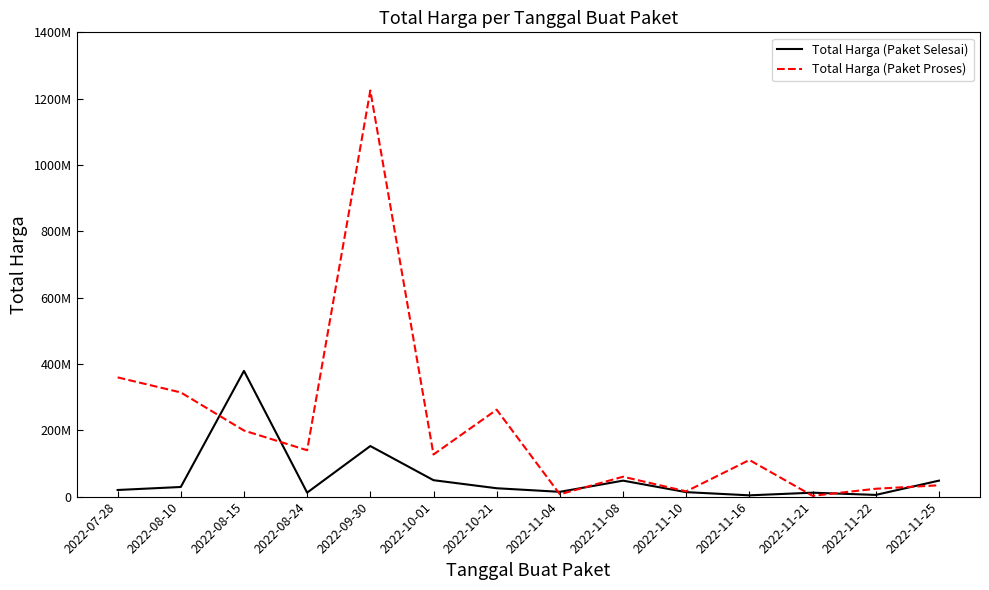

What is the label of the 11th point from the right?

2022-08-24